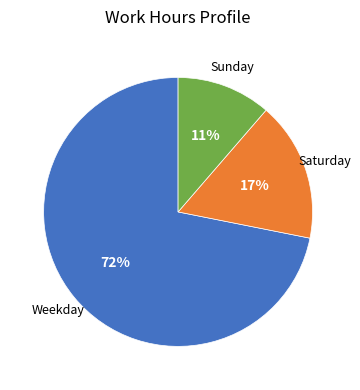

Does any single category account for the majority?

Yes